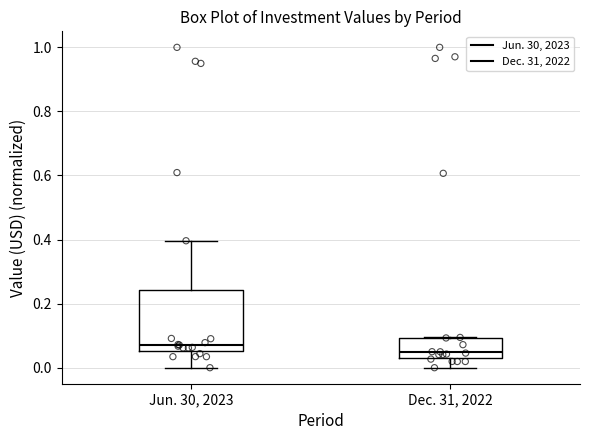

Which box is the tallest, from its lower edge to its upper edge?

Jun. 30, 2023